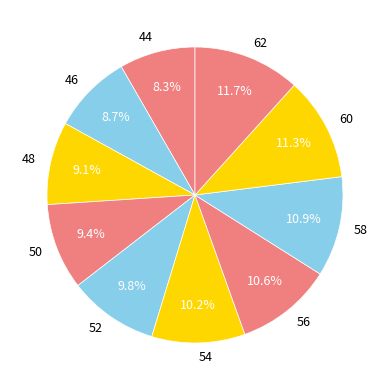

Which has a higher value, 52 or 44?

52